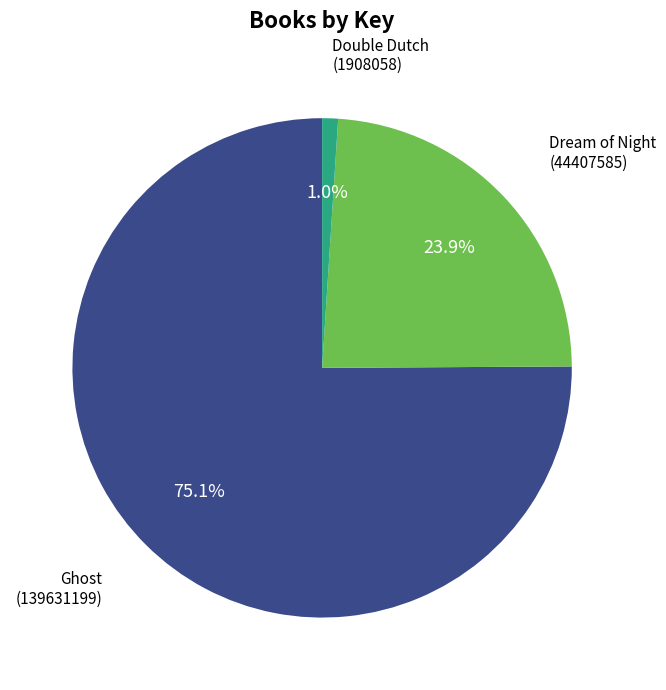

Is there any slice that represents more than half of the pie?

Yes